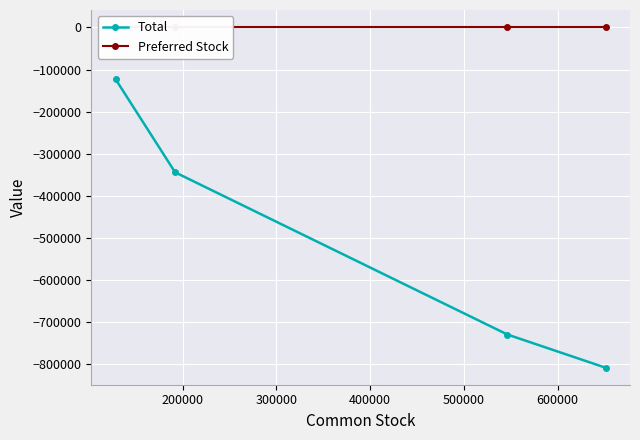

List the series in order of their peak value, highest first.

Preferred Stock, Total